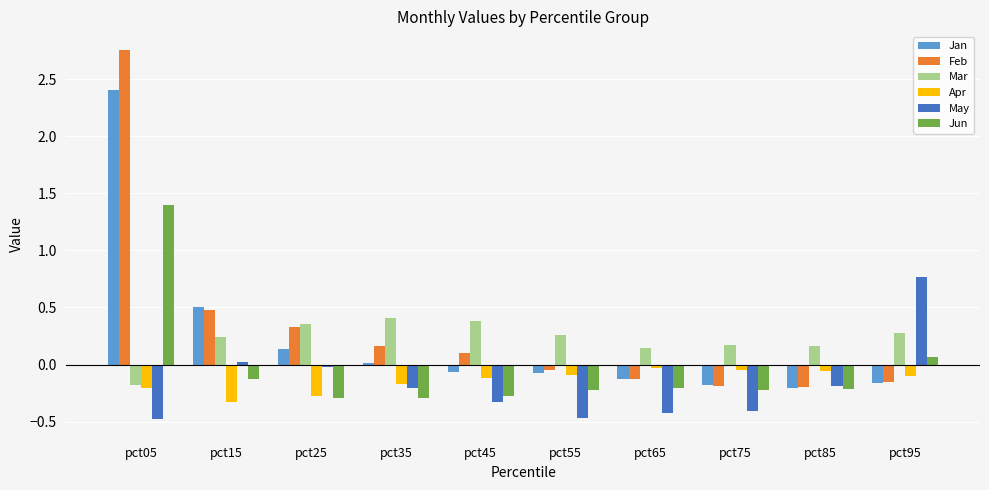

How many series are shown in this chart?

6